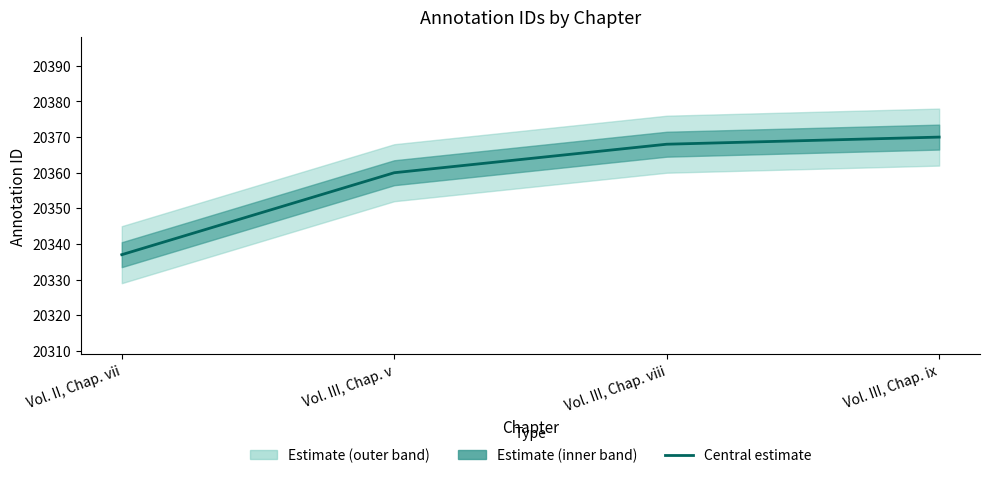

Reading left to right, what are all the values shown in this chart?

Vol. II, Chap. vii=20337	Vol. III, Chap. v=20360	Vol. III, Chap. viii=20368	Vol. III, Chap. ix=20370